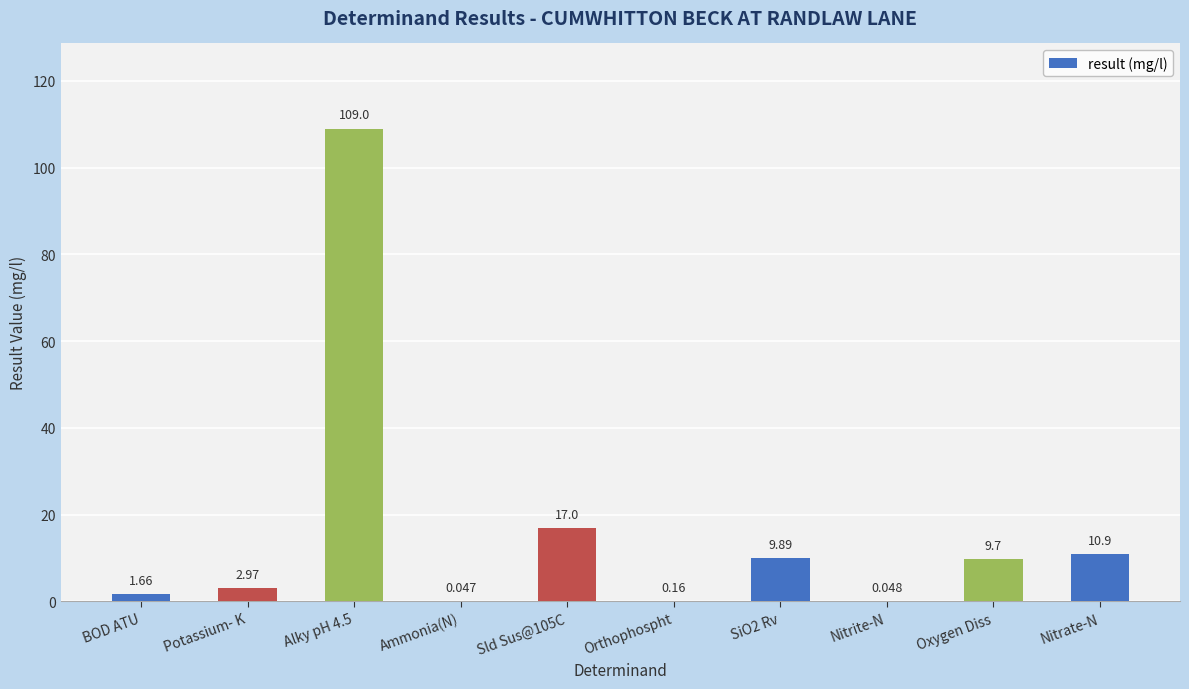

Reading left to right, what are all the values shown in this chart?

BOD ATU=1.7	Potassium- K=3.0	Alky pH 4.5=109.0	Ammonia(N)=0.0	Sld Sus@105C=17.0	Orthophospht=0.2	SiO2 Rv=9.9	Nitrite-N=0.0	Oxygen Diss=9.7	Nitrate-N=10.9